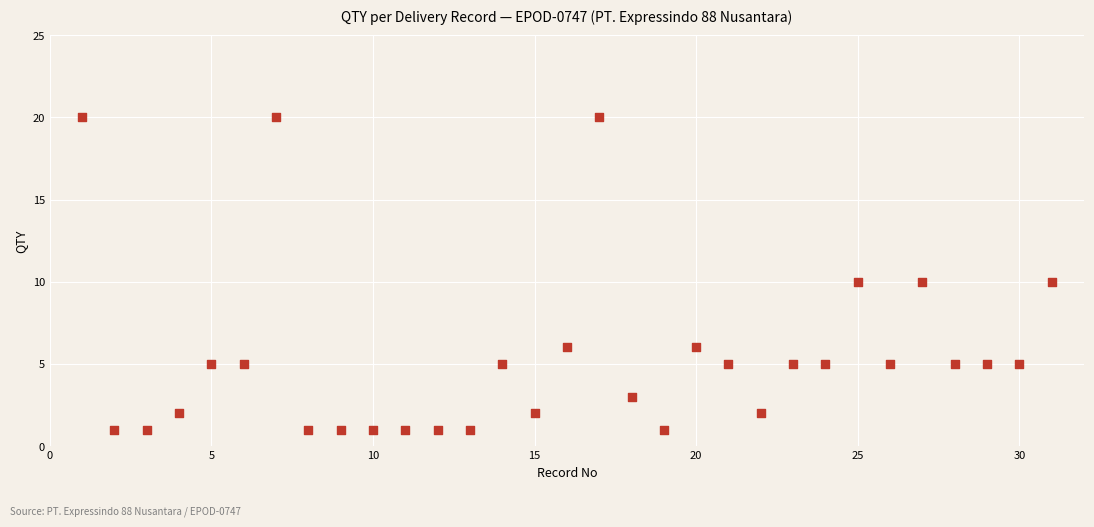

What is the range of Y values (max minus min)?

19